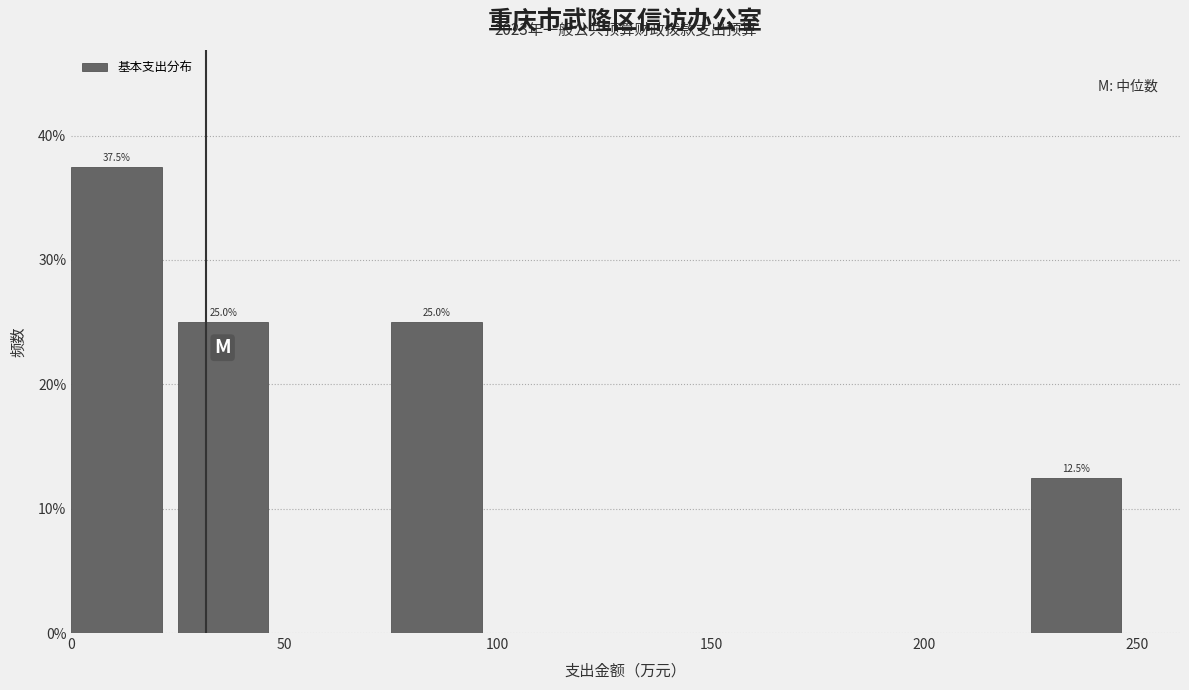

Over which range of the x-axis is the bar tallest?

0 to 25